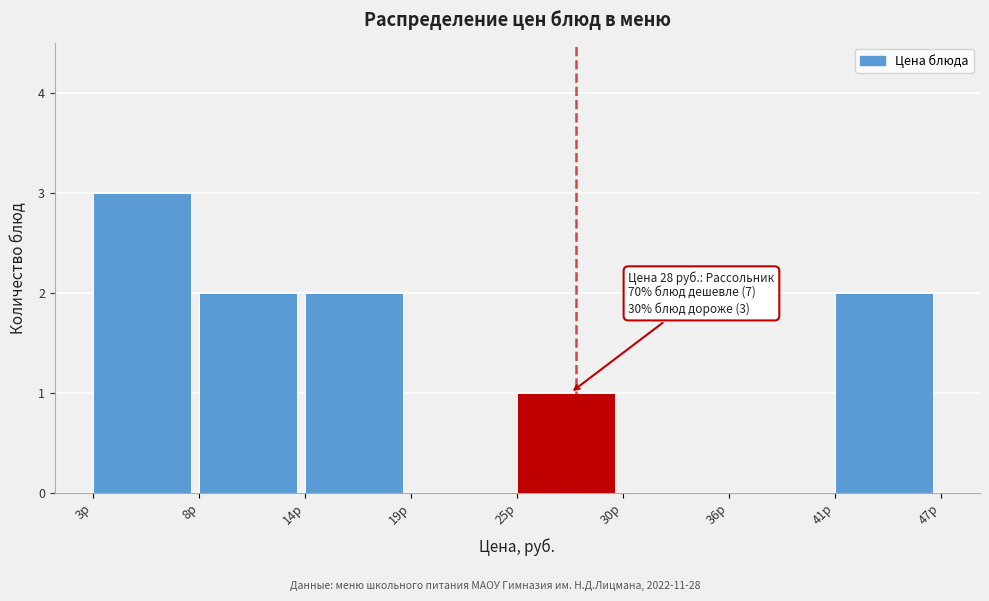

Reading left to right, extract all data points from this chart.

3р=3	8р=2	14р=2	19р=0	25р=1	30р=0	36р=0	41р=2